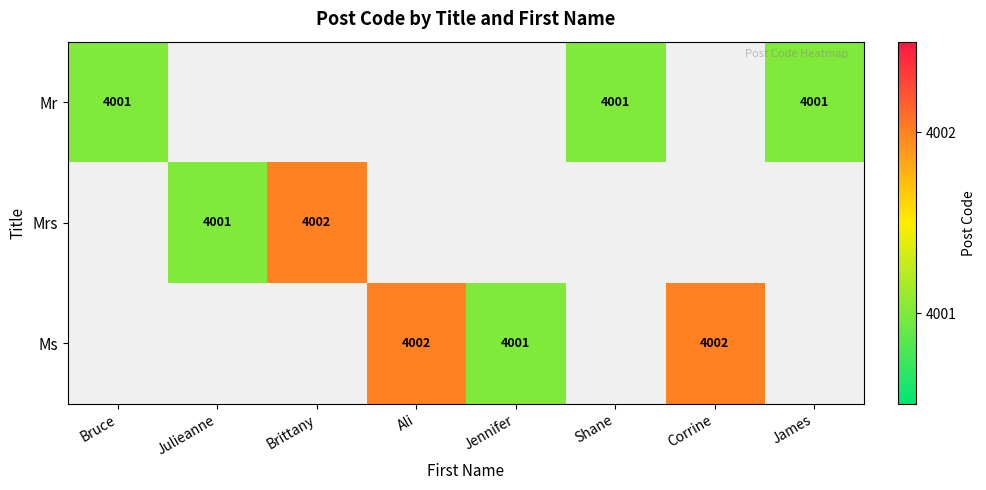

The value of Mr at James is 7111.8. True or false?

False